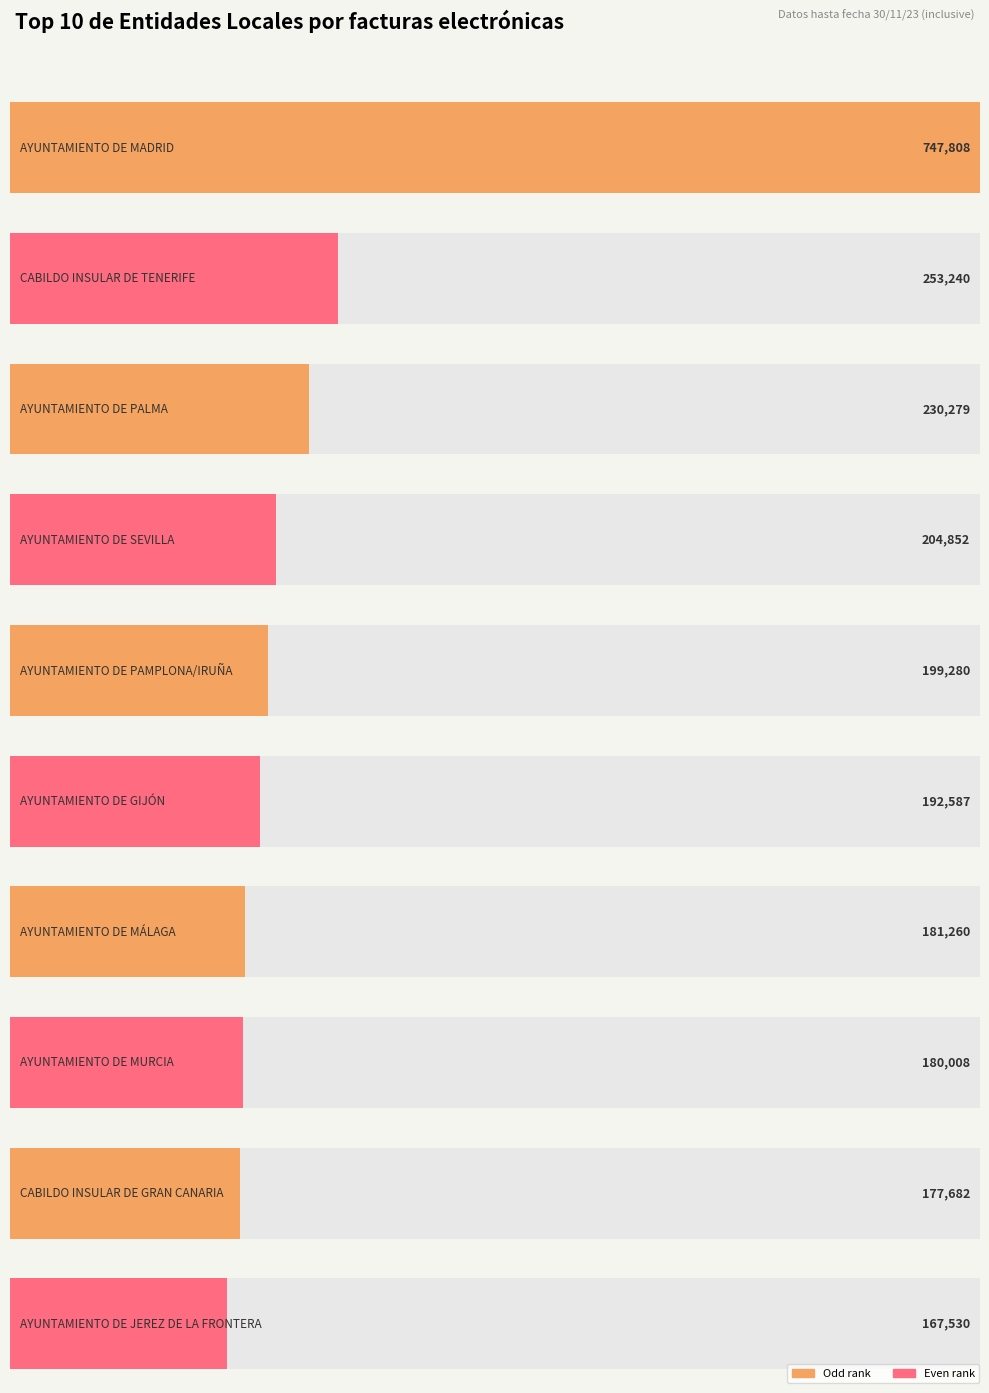

Are the bars grouped side by side (vs. stacked)?

No